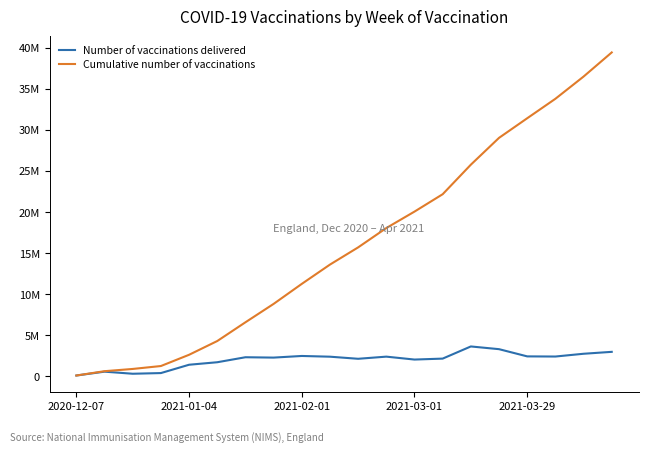

True or false: Number of vaccinations delivered and Cumulative number of vaccinations intersect in this chart.

False